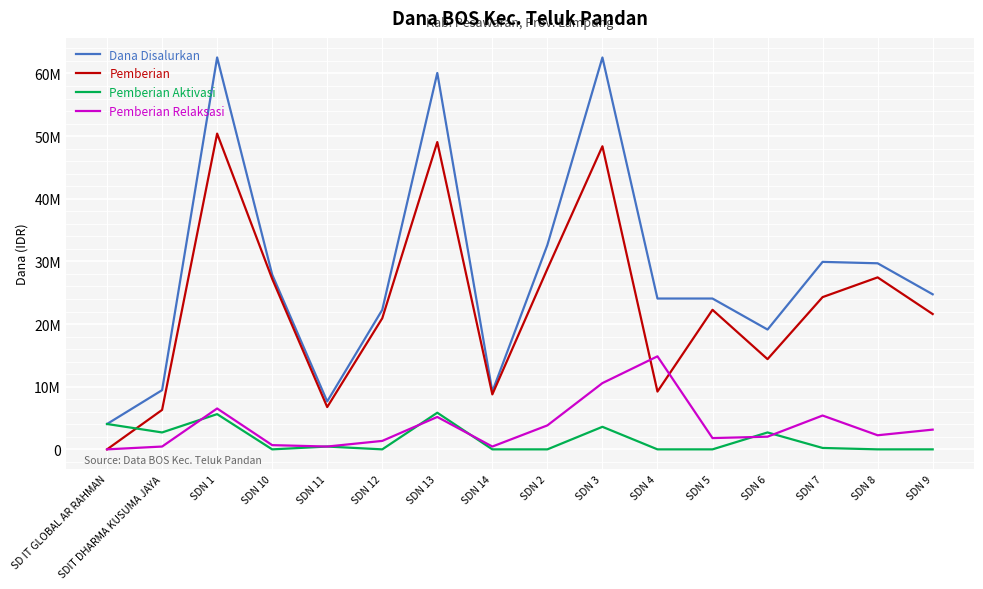

What is the maximum value shown in the chart?

62550000